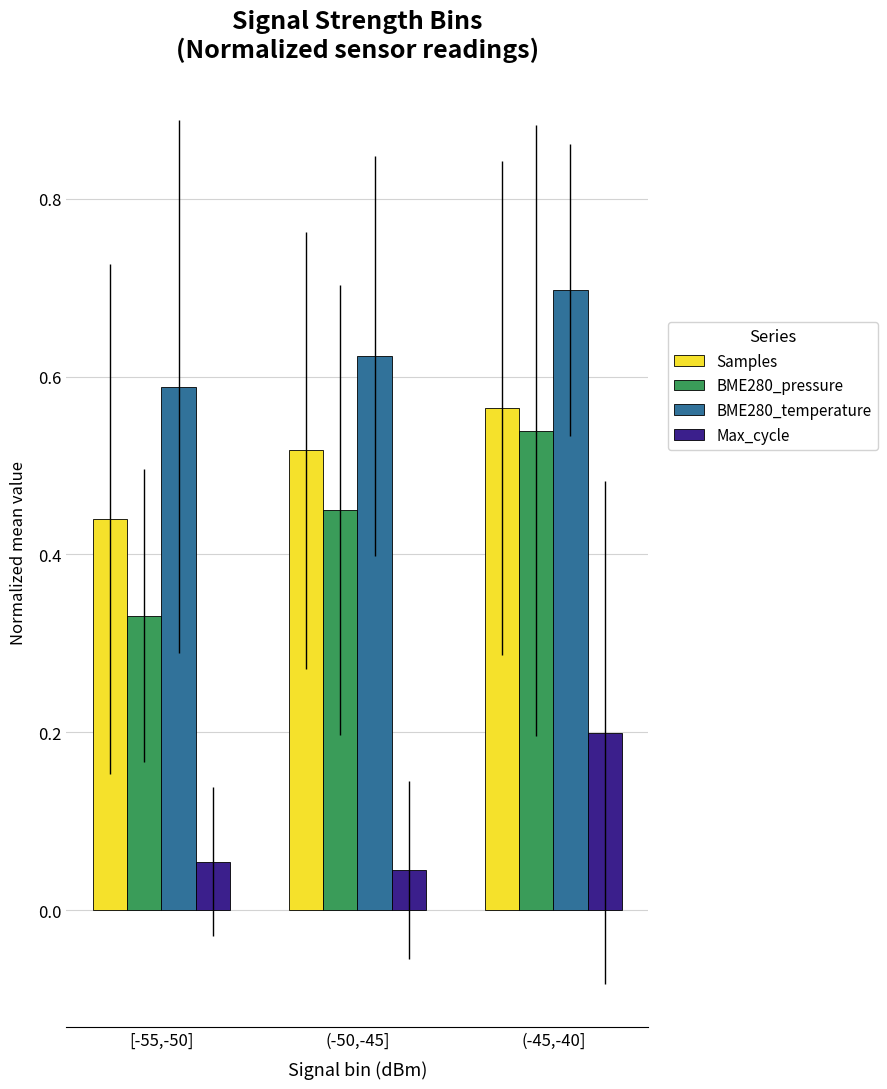

True or false: Samples has a value of 0.9 at (-45,-40].

False